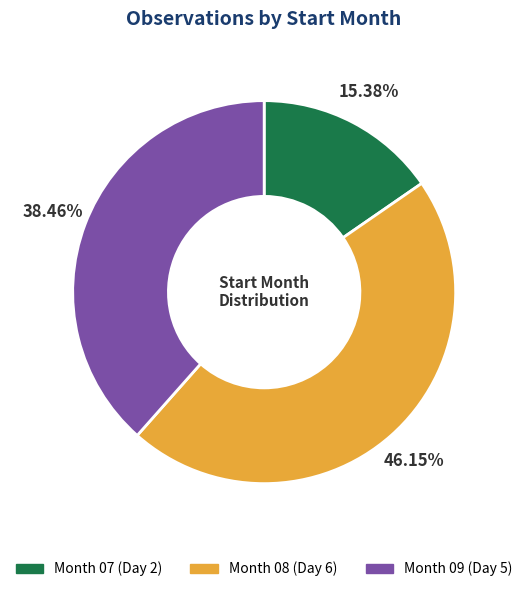

Does any single category account for the majority?

No